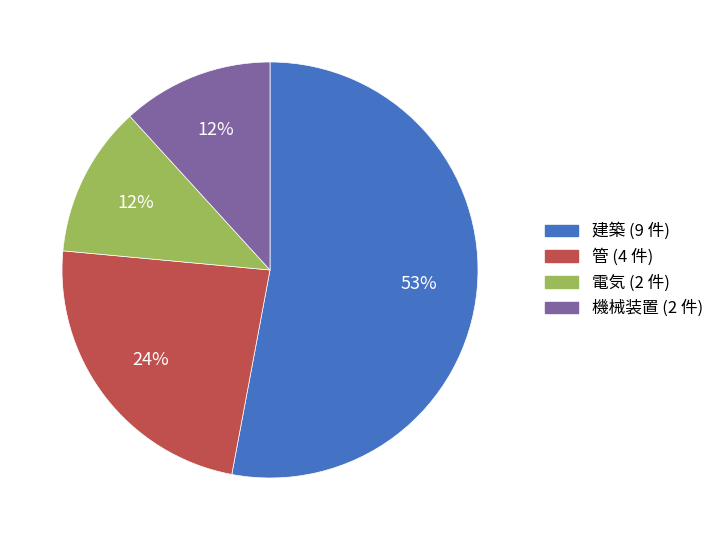

What is the largest slice in the pie chart?

建築